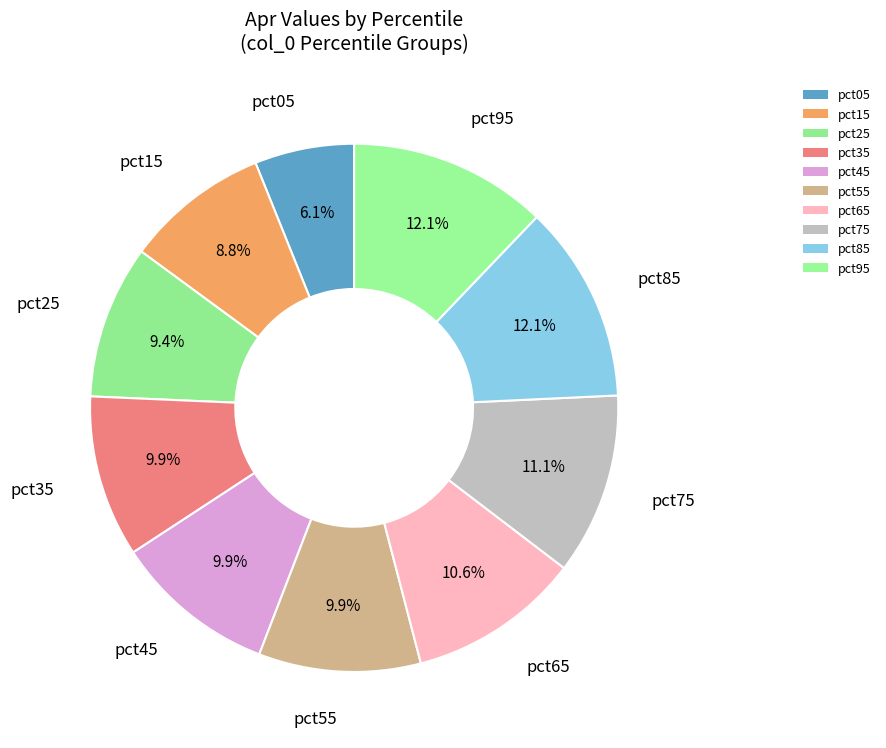

What is the change in value from pct25 to pct85?

+0.3